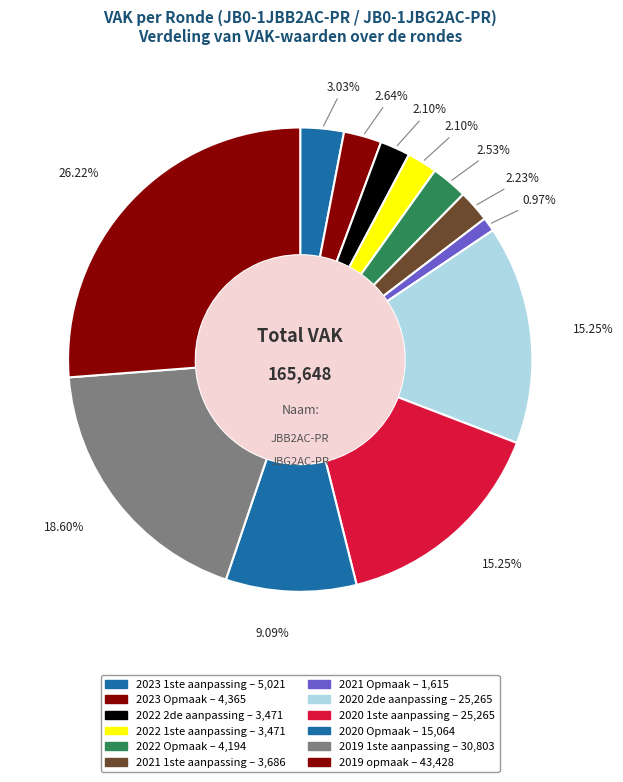

Approximately how many times larger is the value at 2023 1ste aanpassing compared to 2021 Opmaak?

3.1